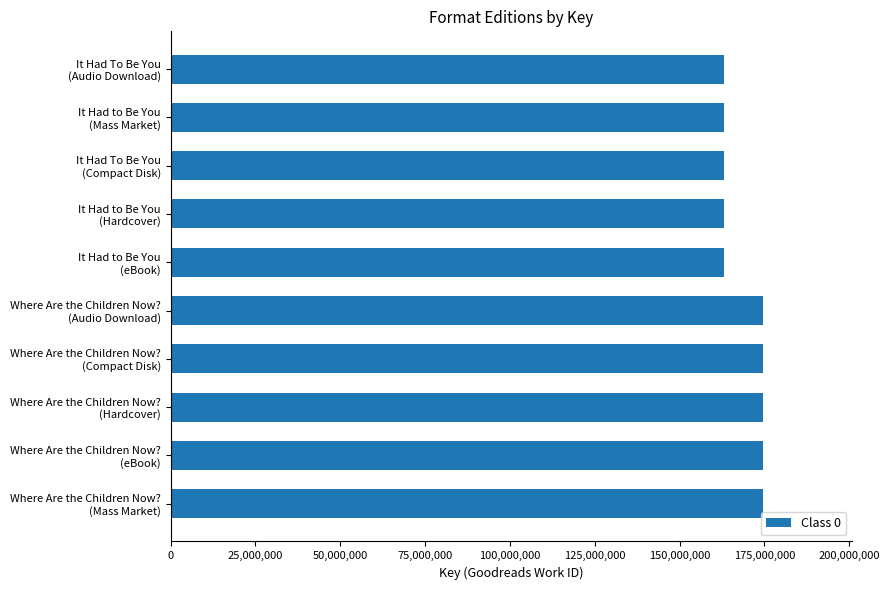

Does the chart contain any negative values?

No